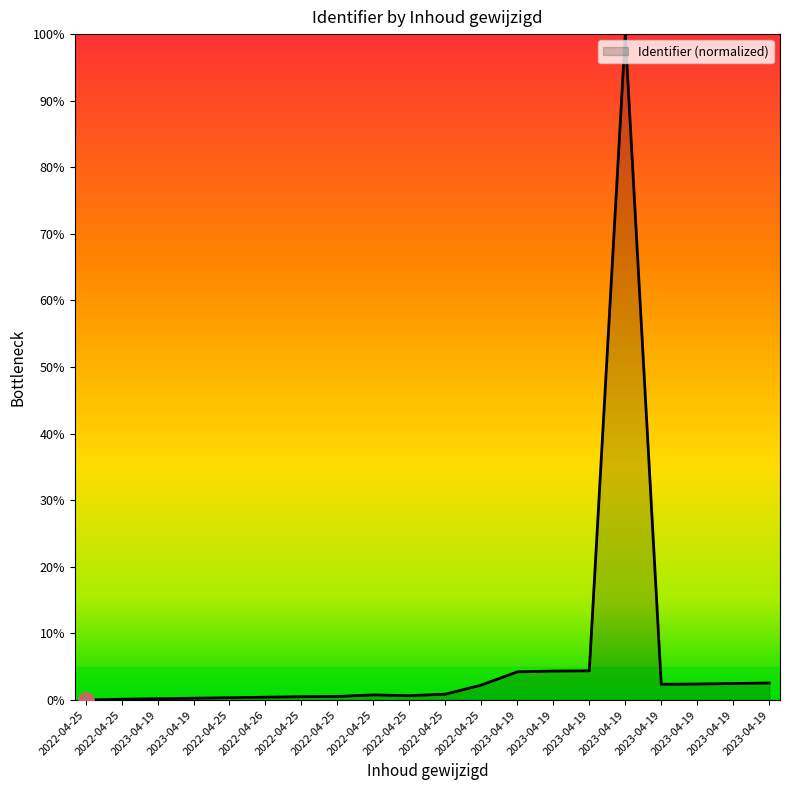

Approximately how many times larger is the value at 2022-04-26 compared to 2023-04-19?

0.2